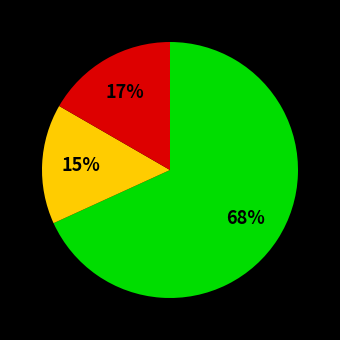

To the nearest percent, what is the difference between the largest and smallest slice percentages?

53%